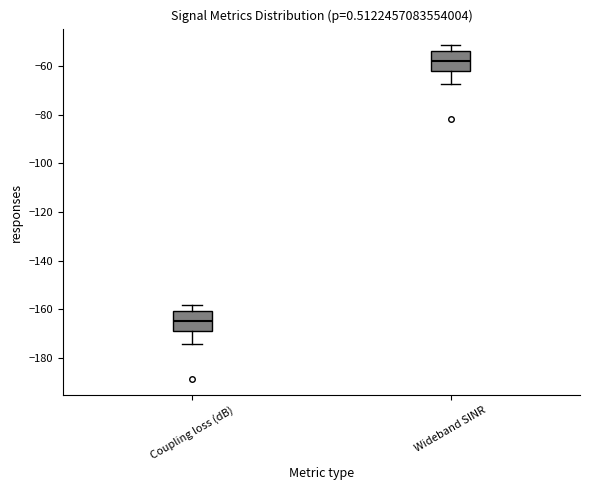

Reading left to right, transcribe this box plot: for each box, give where its median line is, the range the box spans, and where its two whiskers end, as read against the y-axis. The values are not printed on the chart, so give them approximately, as read against the axis.

Coupling loss (dB): median -164, box -170 to -160, whiskers -174 to -158
Wideband SINR: median -58, box -62 to -54, whiskers -68 to -52